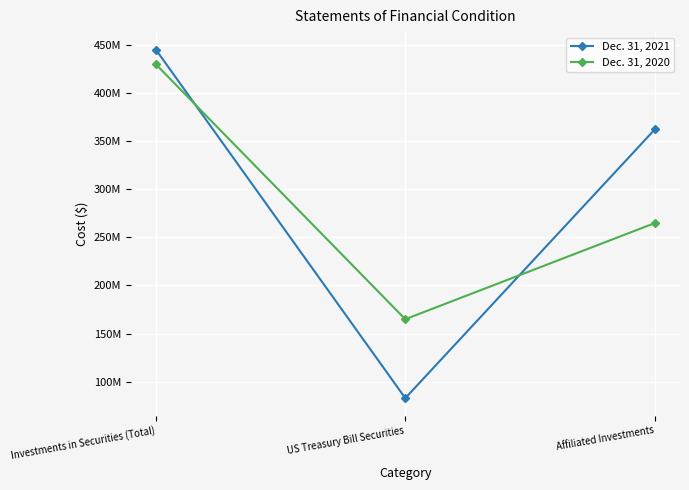

At which label does Dec. 31, 2020 first exceed 264815849?

Investments in Securities (Total)